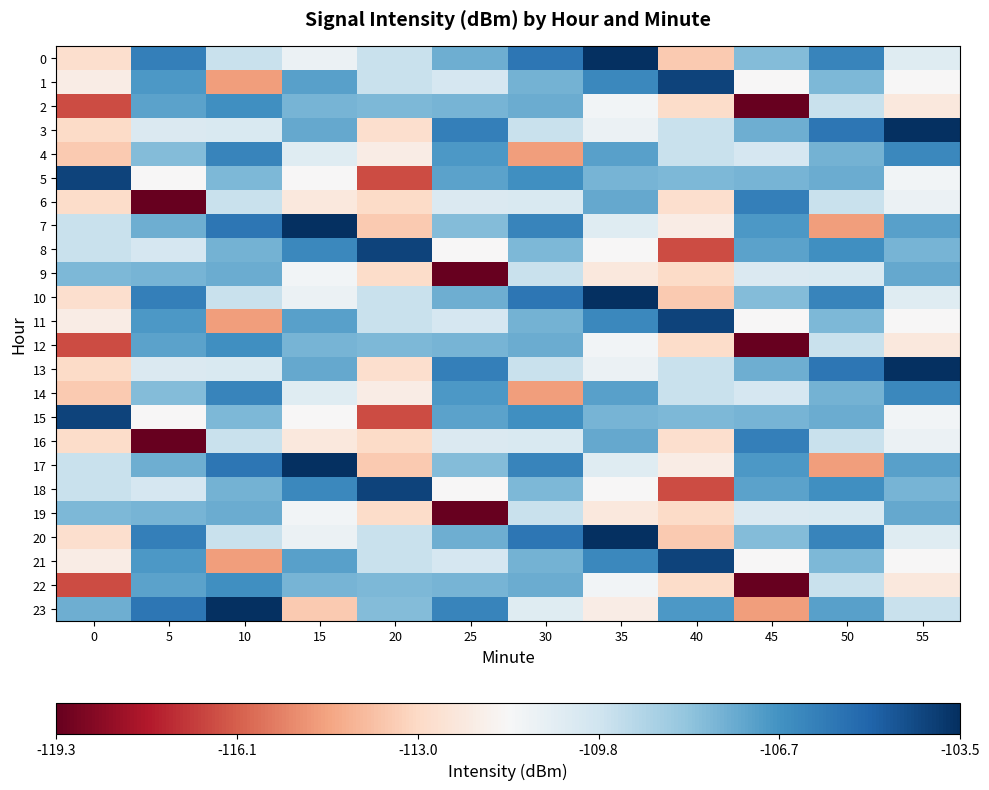

What is the difference between the highest and lowest values at 30?

9.0